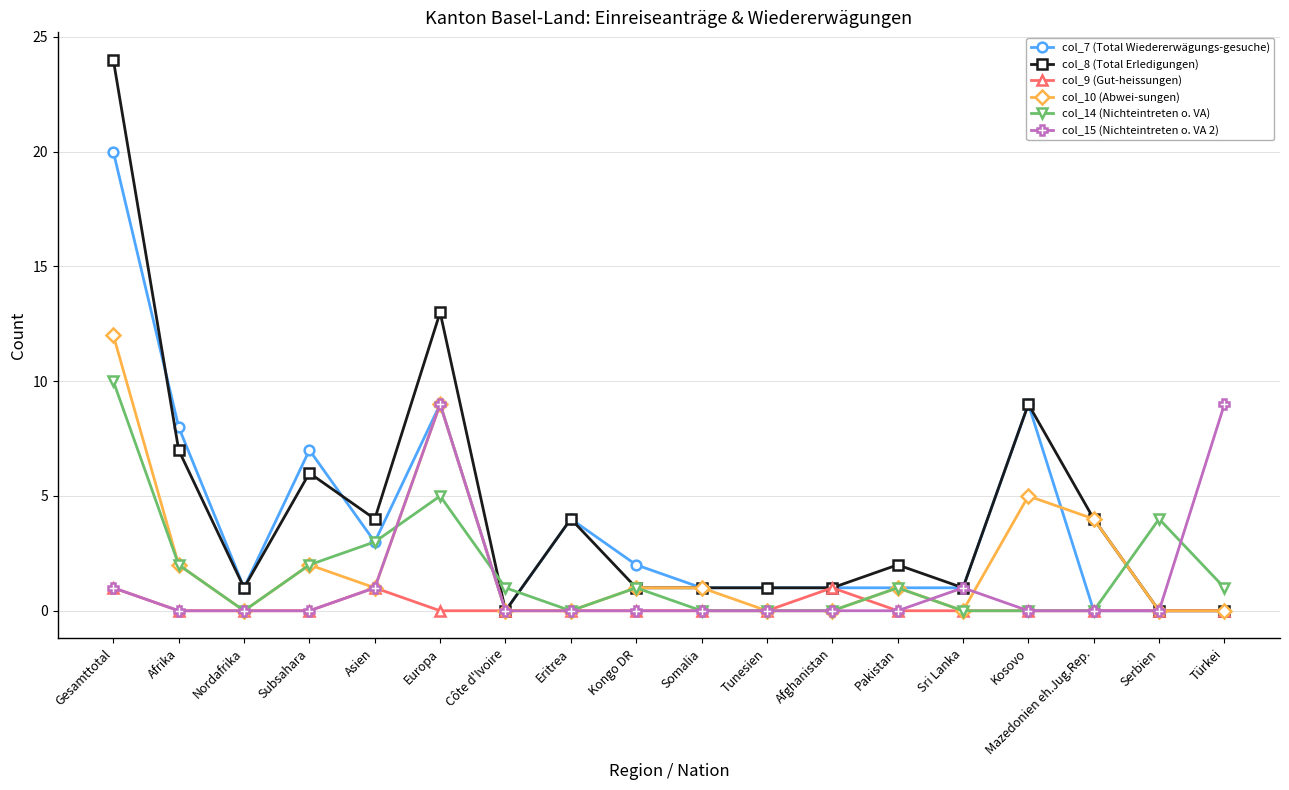

At which category is the sum across all series the highest?

Gesamttotal